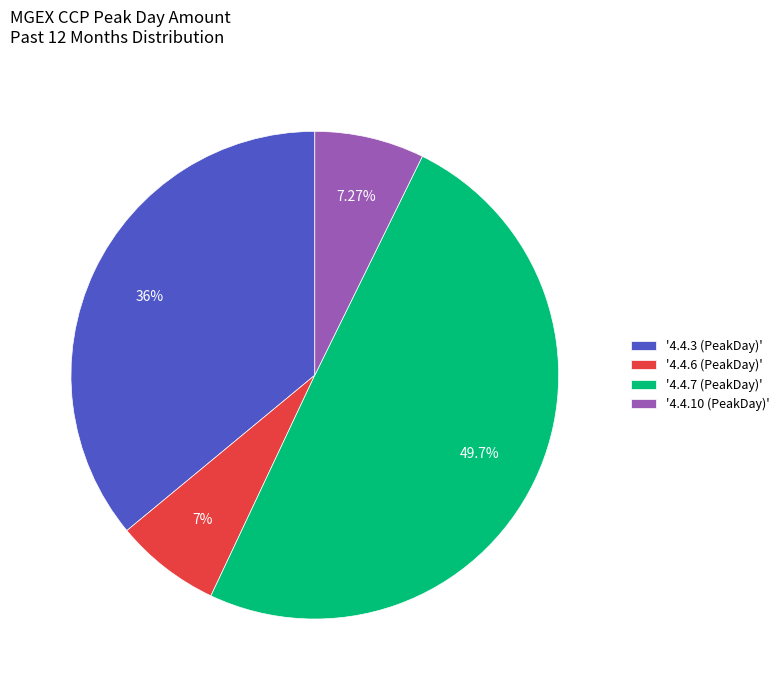

What is the largest slice in the pie chart?

'4.4.7 (PeakDay)'